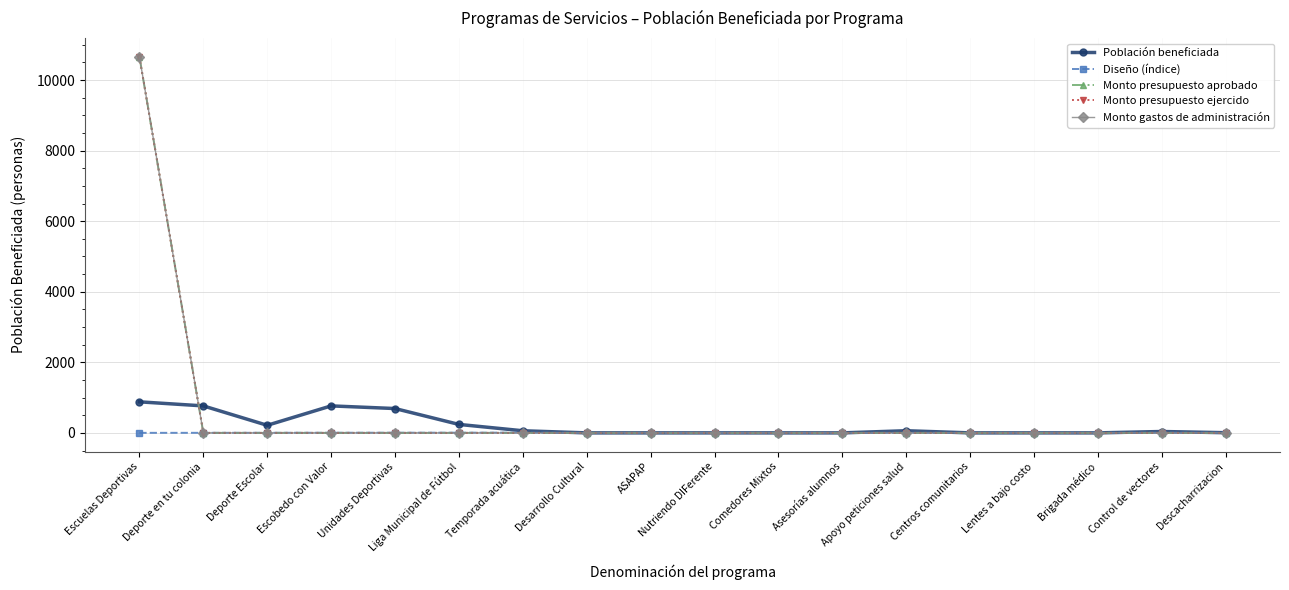

Is this an area chart (filled region under the line)?

No